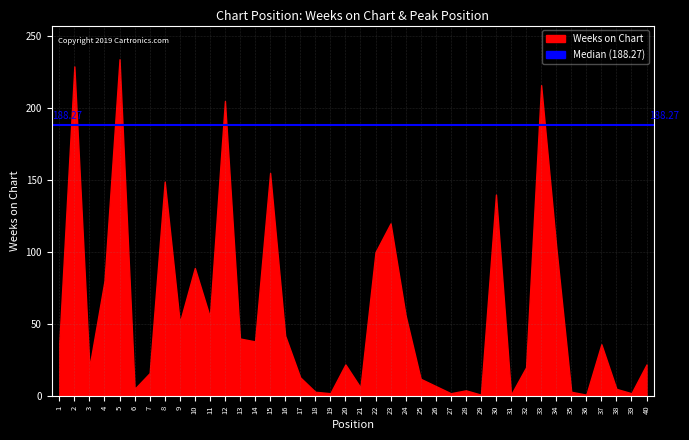

Approximately how many times larger is the value at 14 compared to 32?

1.9